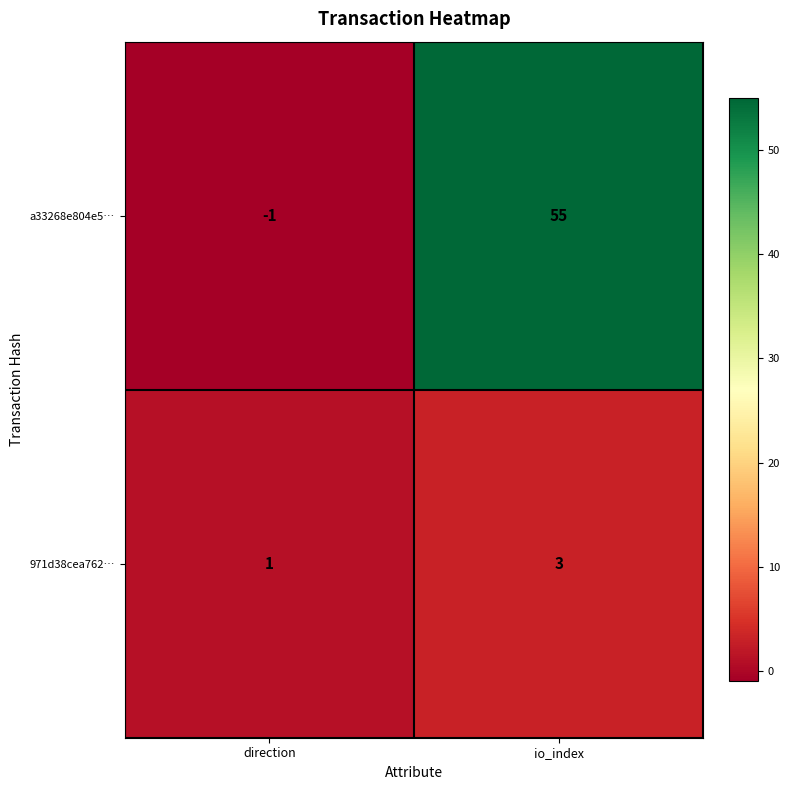

What is the difference between the a33268e804e5… values at direction and io_index?

56